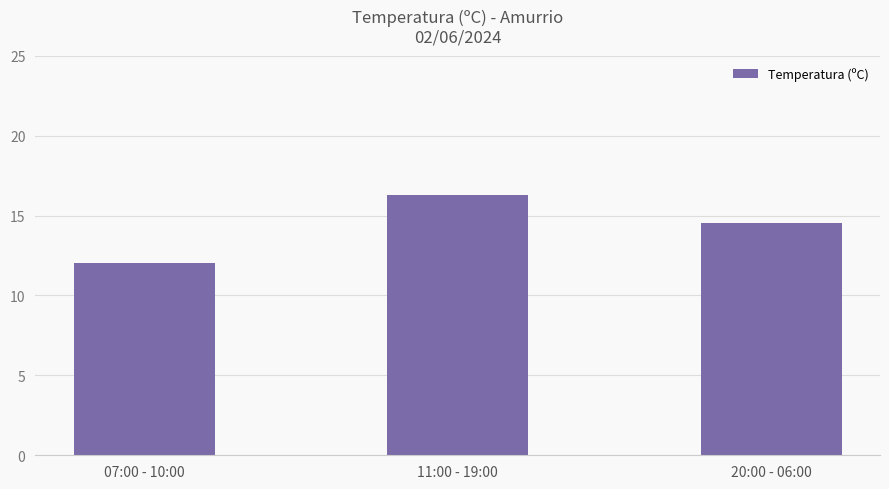

What is the difference between the values at 11:00 - 19:00 and 07:00 - 10:00?

4.3